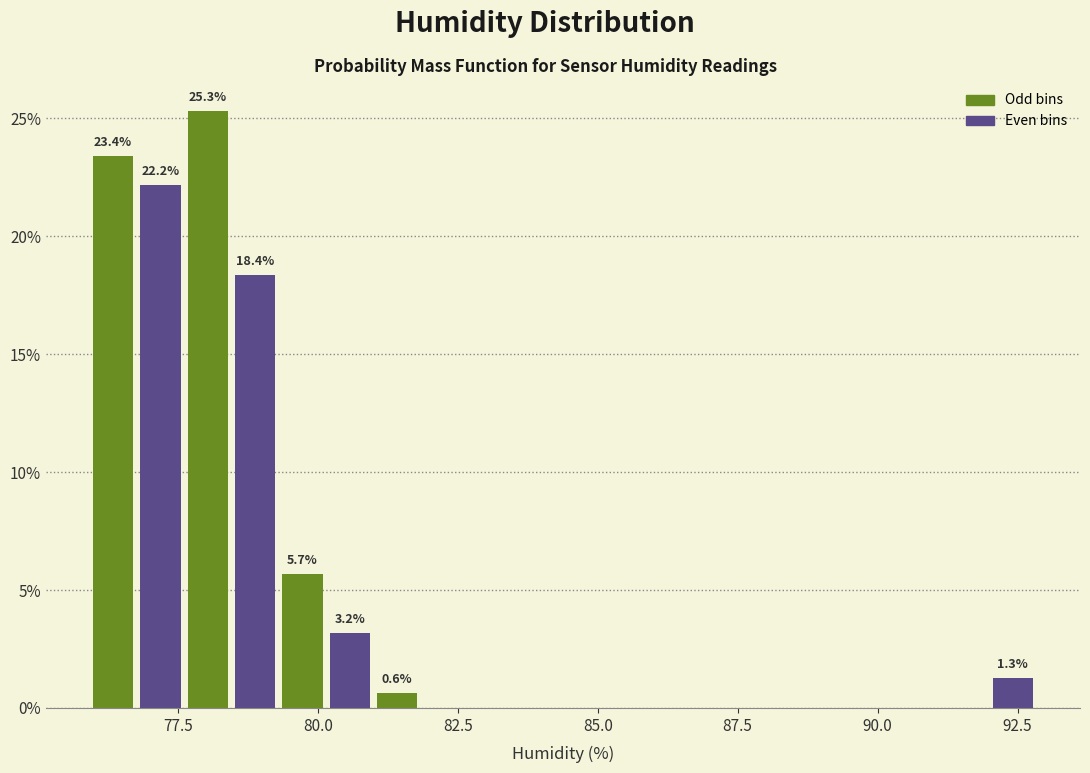

Around what value on the x-axis is the tallest bar? Give the approximate position of its centre, as read against the axis.

78.0